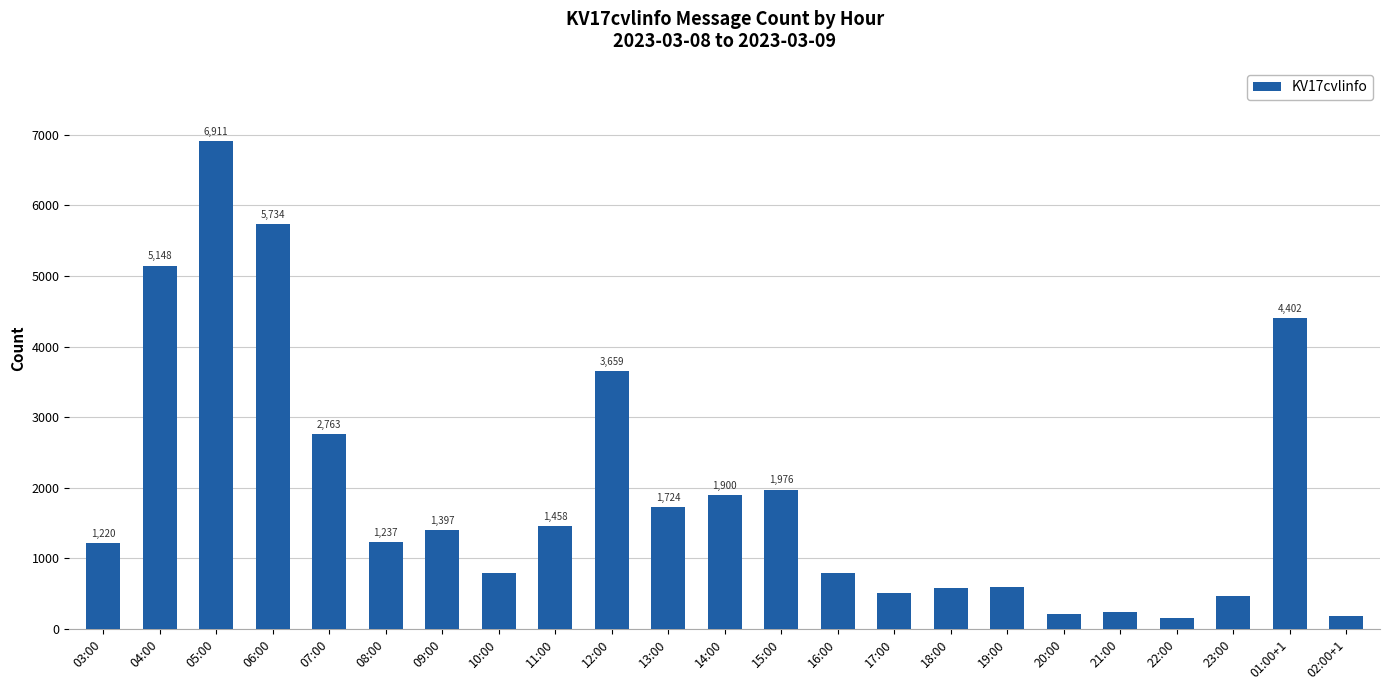

What is the sum of all values?

44060